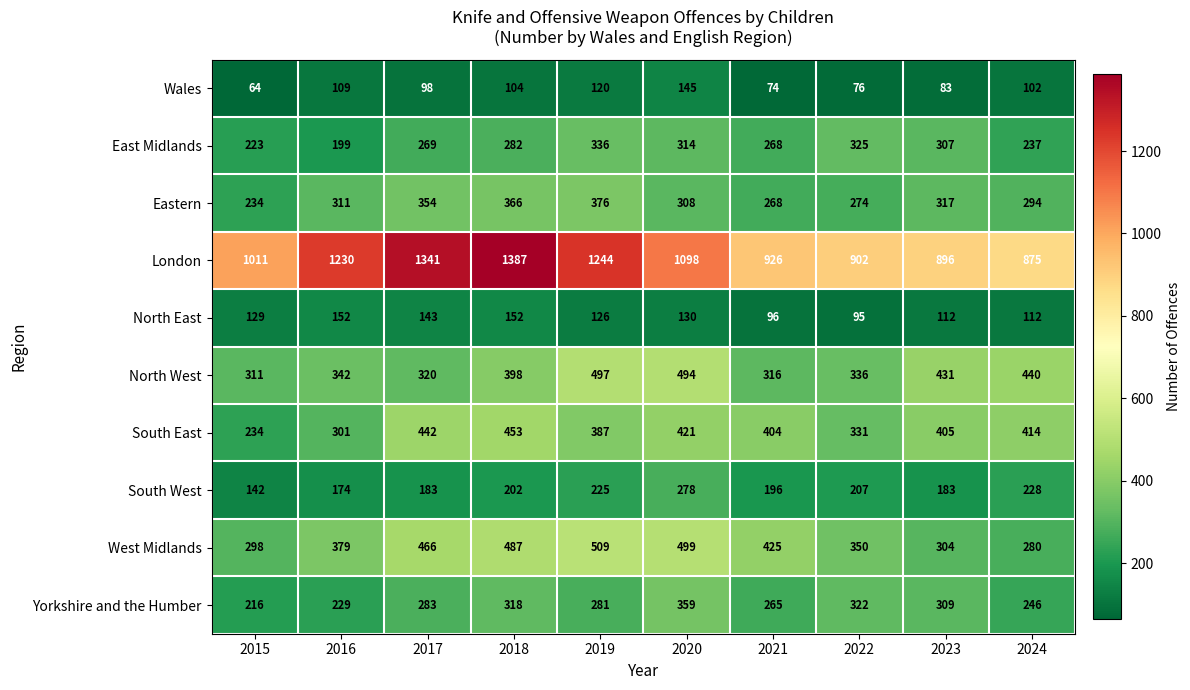

At which label does London first exceed 1098?

2016